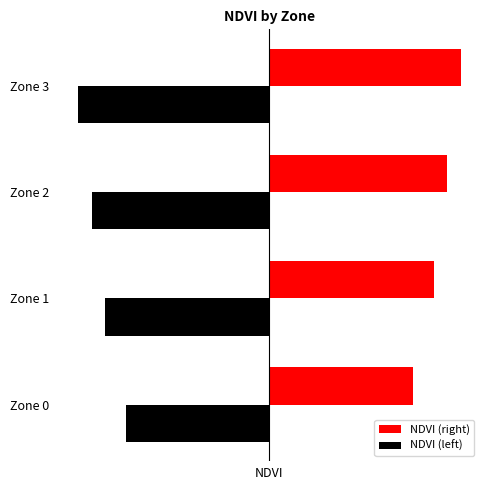

Which series has the largest total across all categories?

NDVI (right)